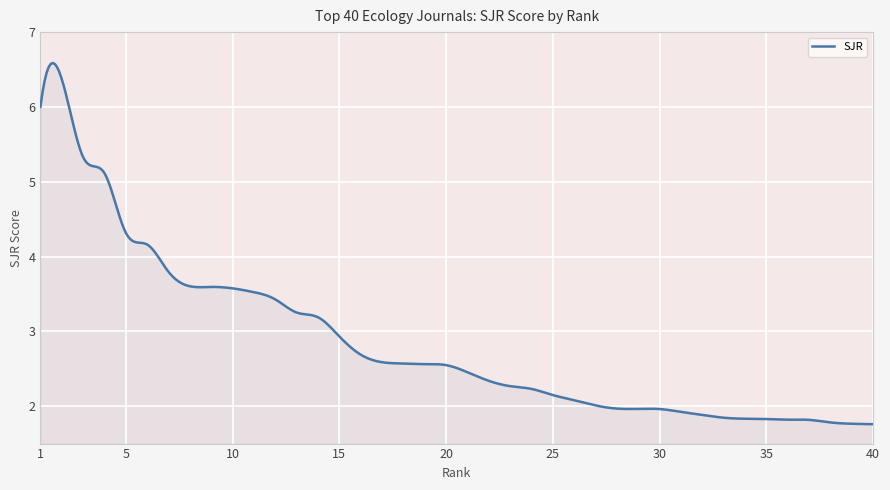

Does the chart display data point markers on the line(s)?

No